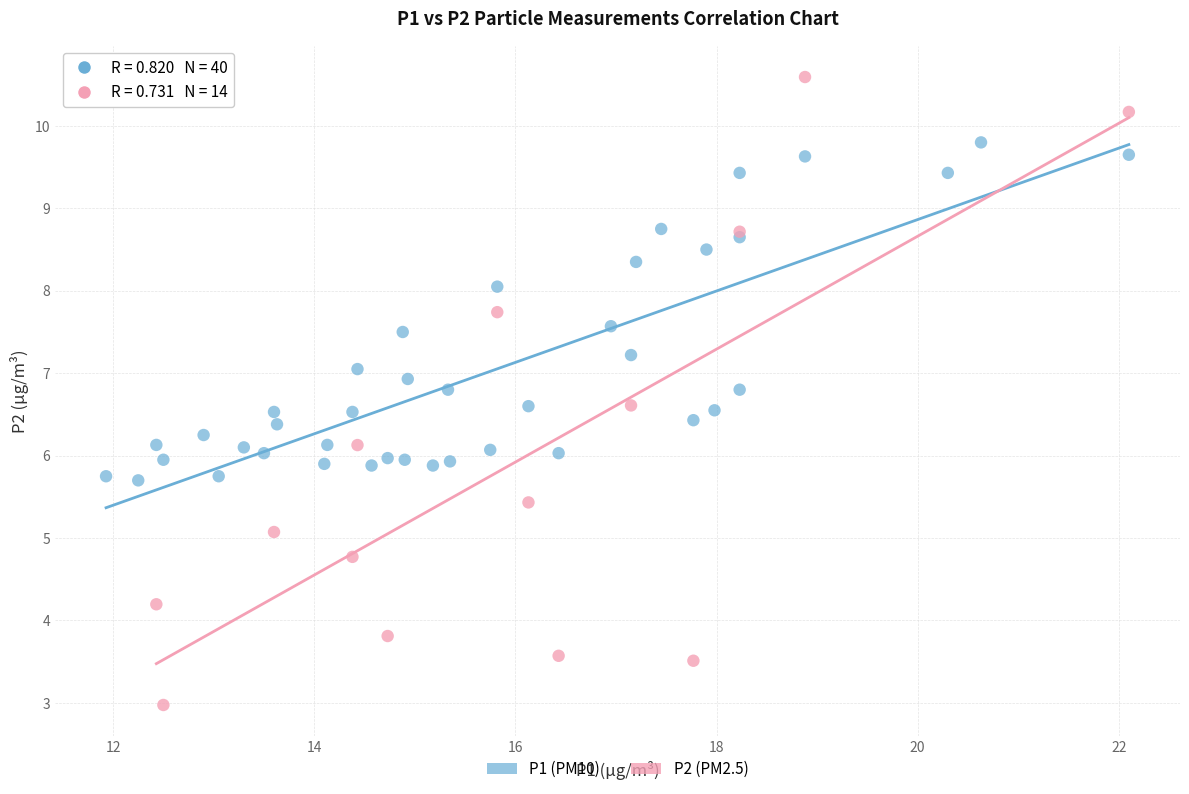

Which series has the widest spread of Y values?

P2 (PM2.5)